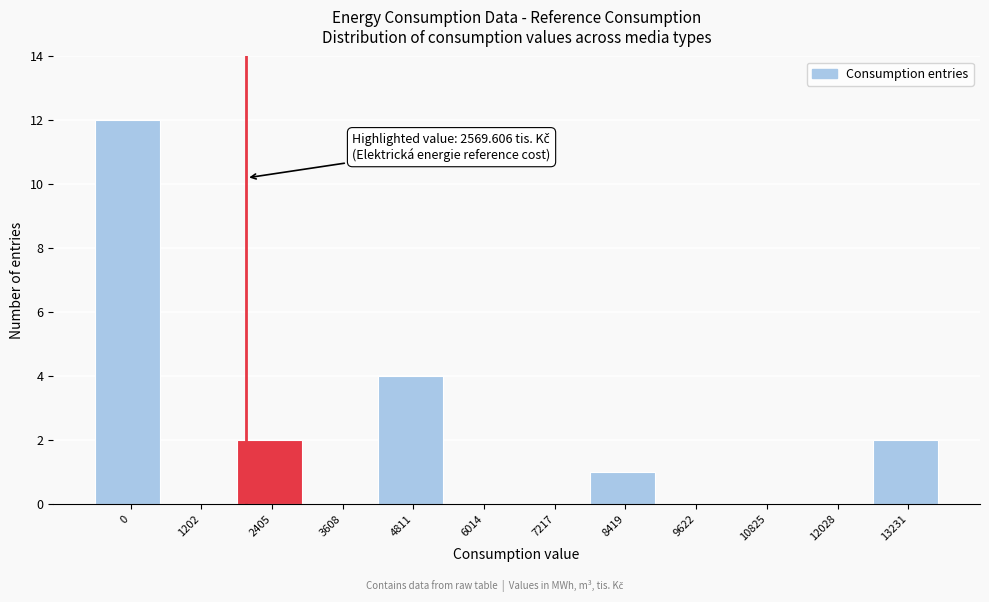

Reading left to right, what are all the values shown in this chart?

0=12	1202=0	2405=2	3608=0	4811=4	6014=0	7217=0	8419=1	9622=0	10825=0	12028=0	13231=2